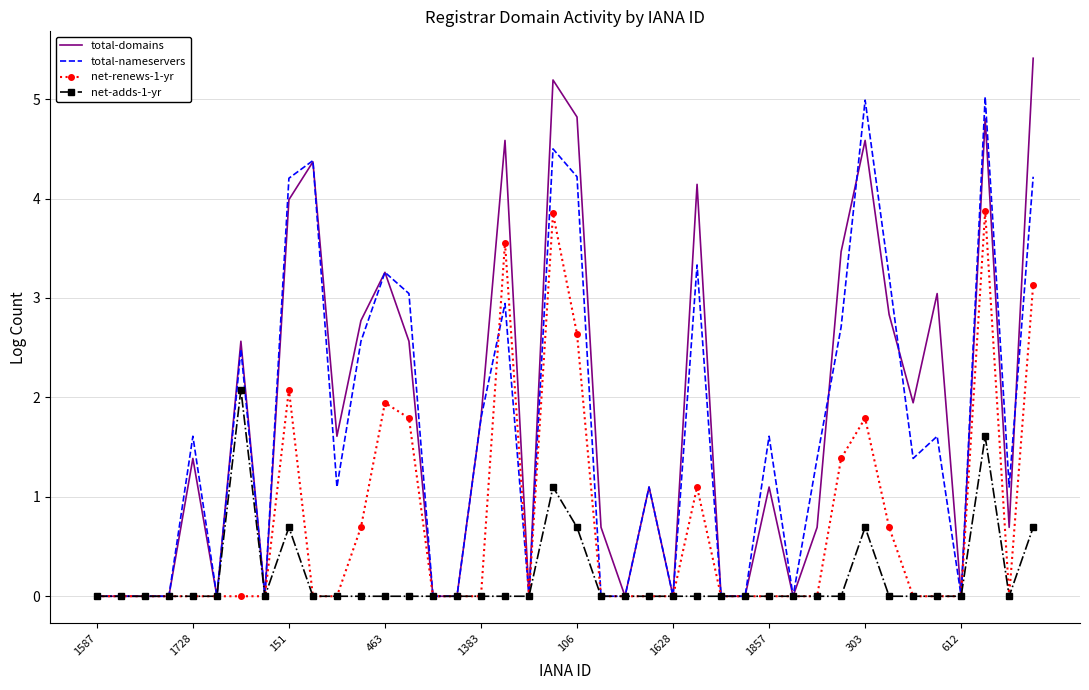

Which series has the widest spread of values?

total-domains